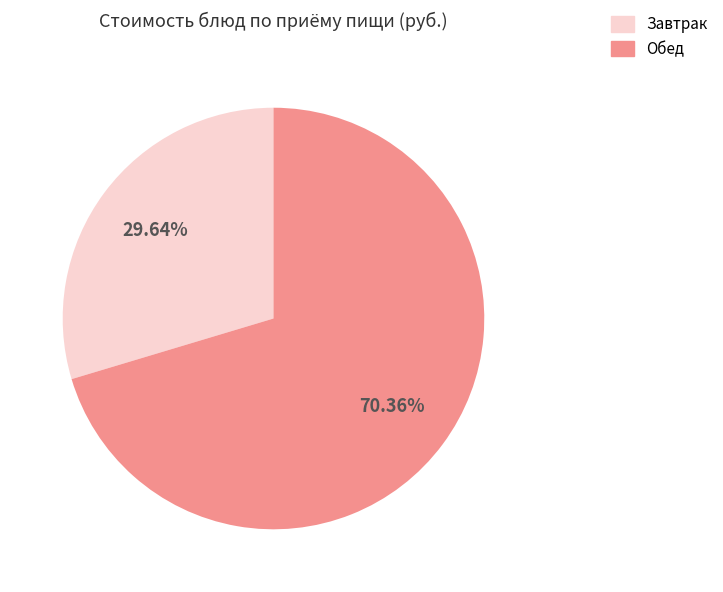

Which category has the smallest portion of the pie?

Завтрак